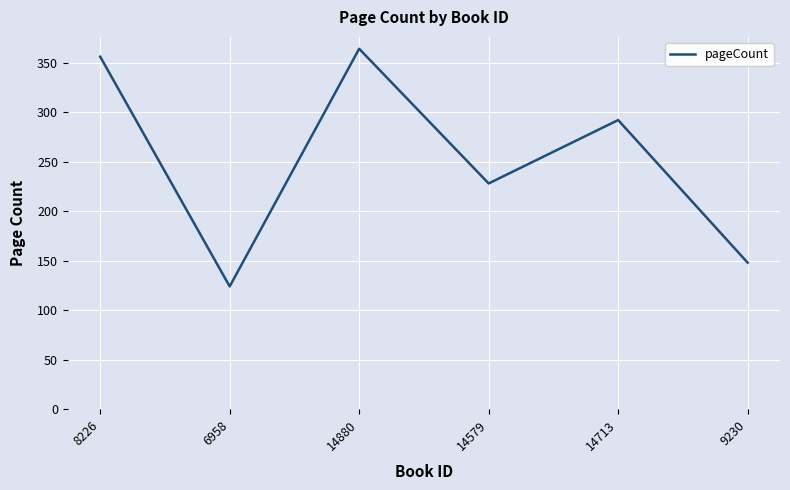

What is the difference between the maximum and minimum values?

240